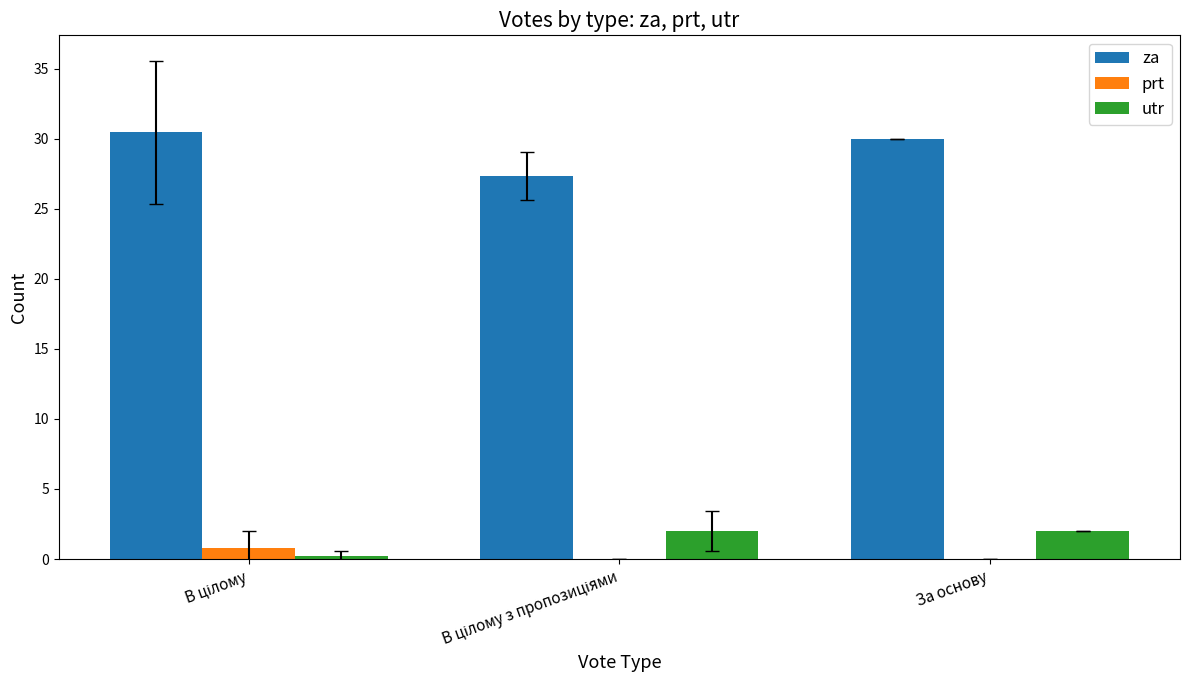

What are all the series names shown in the legend?

za, prt, utr